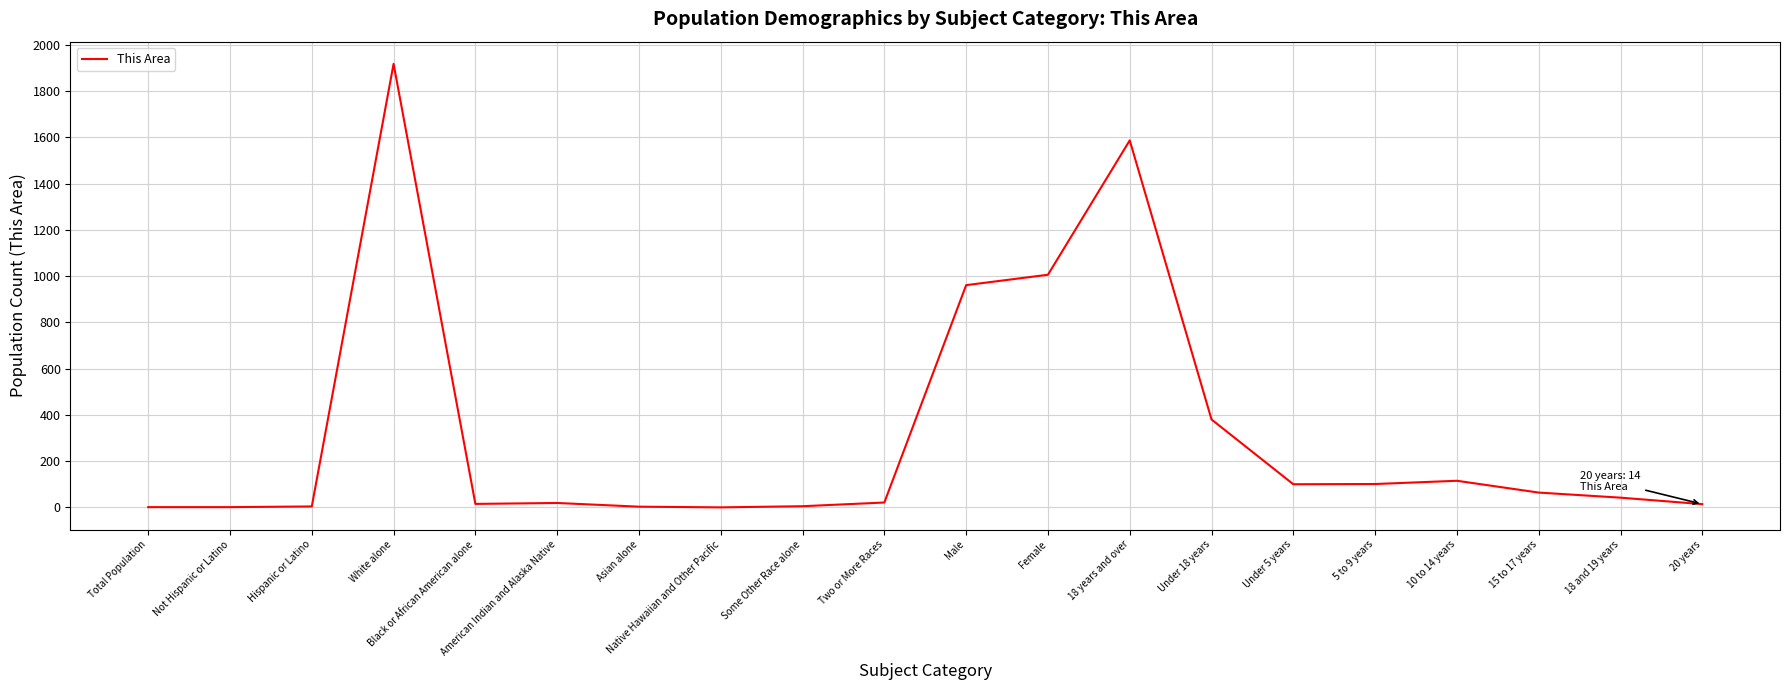

What is the change in value from Black or African American alone to Some Other Race alone?

-10